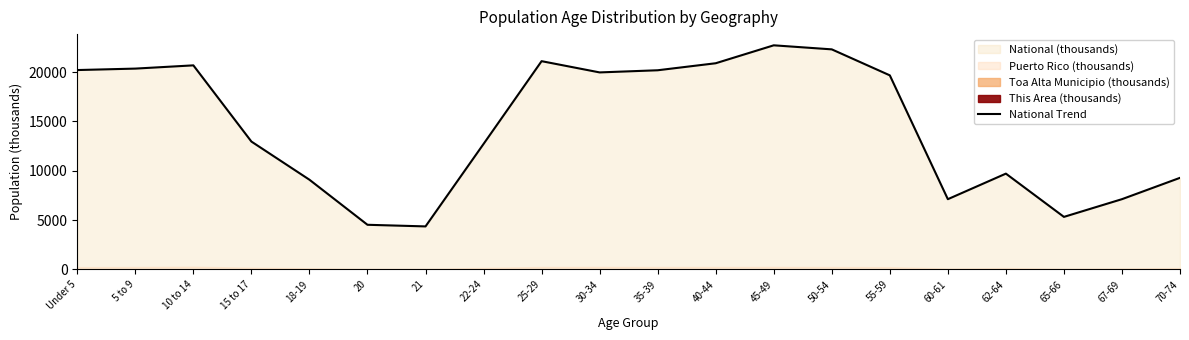

Reading left to right, list all the values displayed in this chart.

20201.4	20348.7	20677.2	12954.3	9086.1	4519.1	4354.3	12712.6	21101.8	19962.1	20179.6	20891.0	22708.6	22298.1	19664.8	7113.7	9704.2	5319.9	7115.4	9278.2